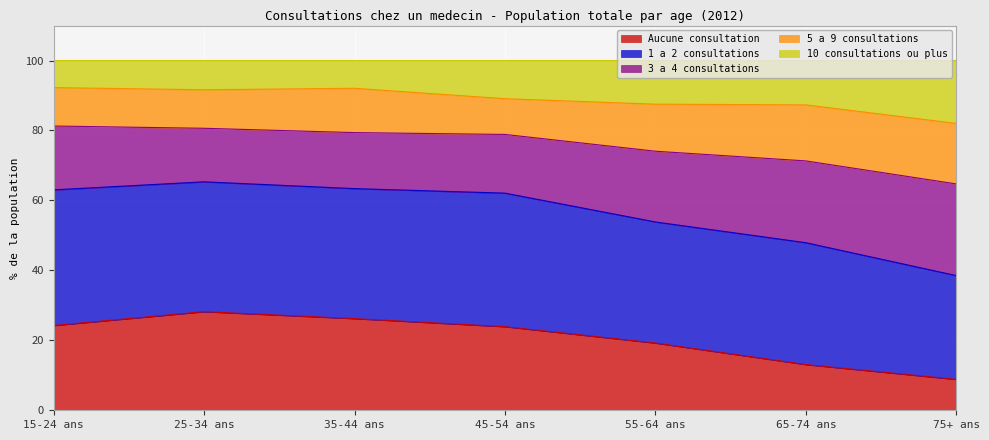

At which category does 3 a 4 consultations reach its first local peak?

25-34 ans